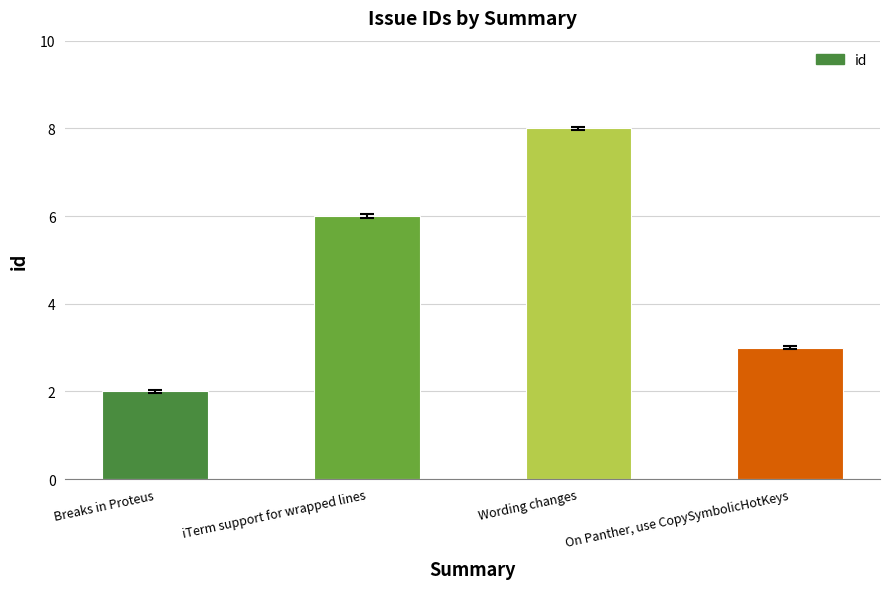

What is the difference between the maximum and minimum values?

6